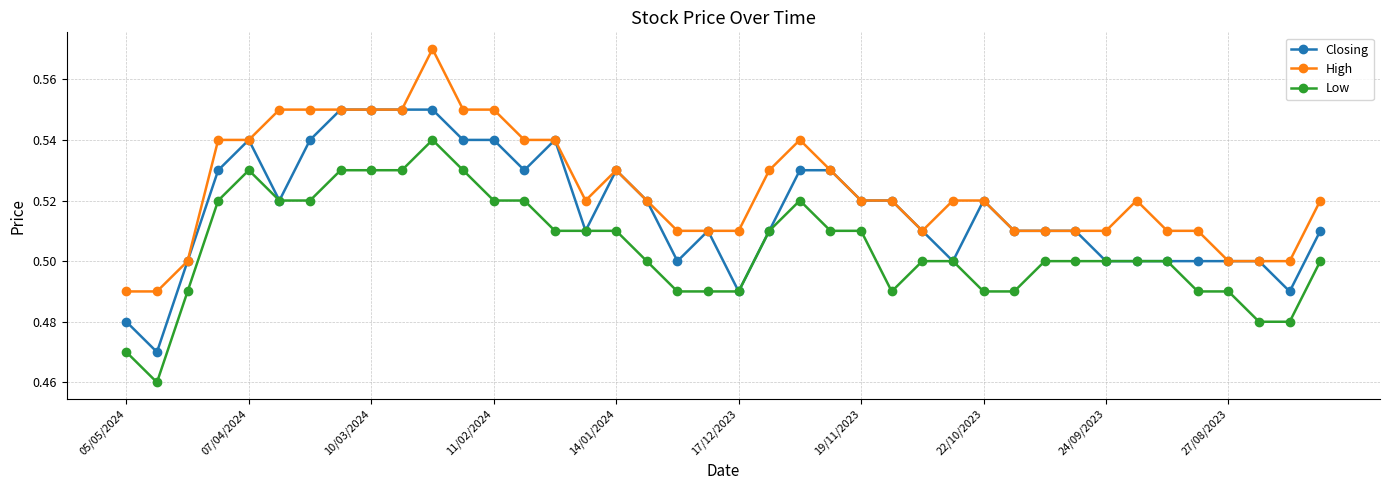

Which series has the largest total across all categories?

High